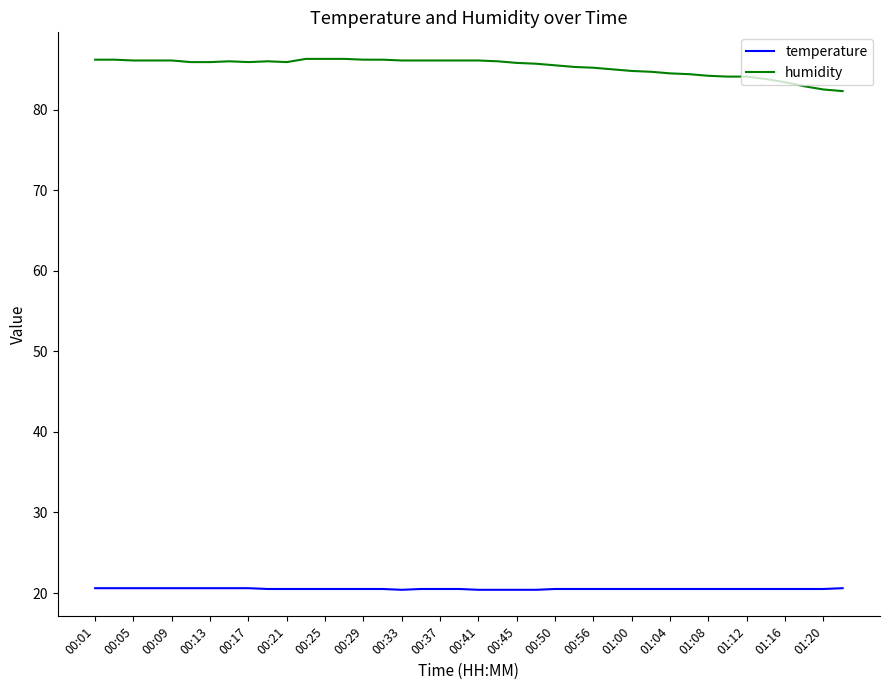

True or false: humidity and temperature cross at least once.

False